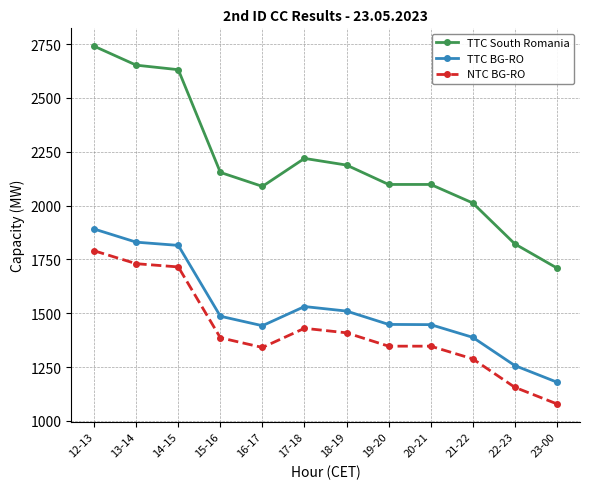

Where does the NTC BG-RO series first go above 1386?

12-13